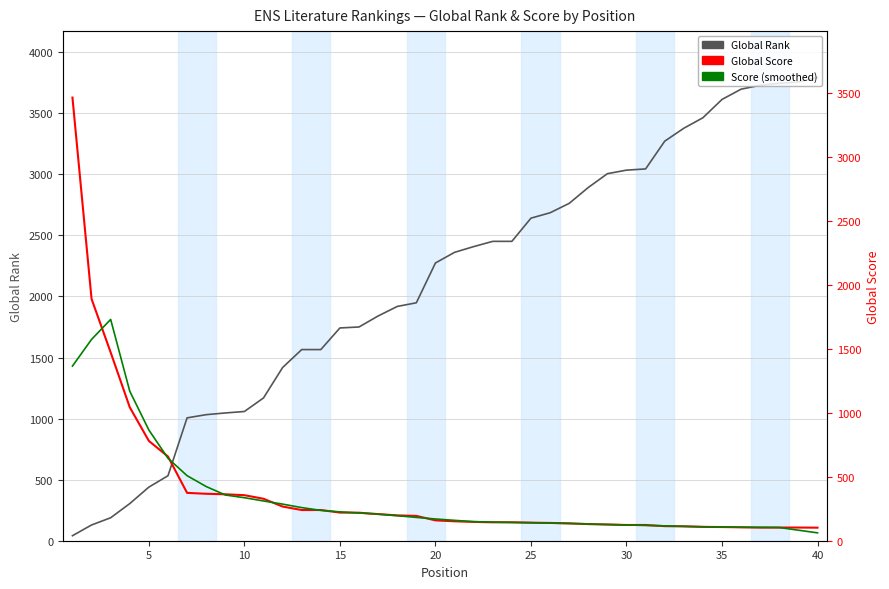

How many times do Global Rank and Global Score cross each other?

1